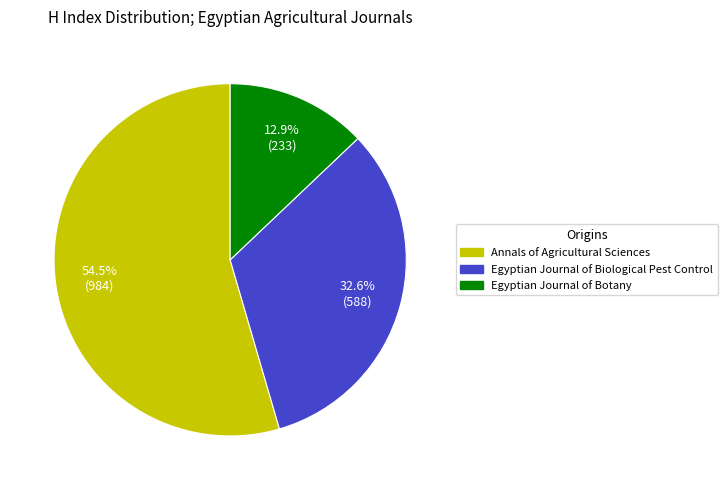

Which category accounts for the majority?

Annals of Agricultural Sciences